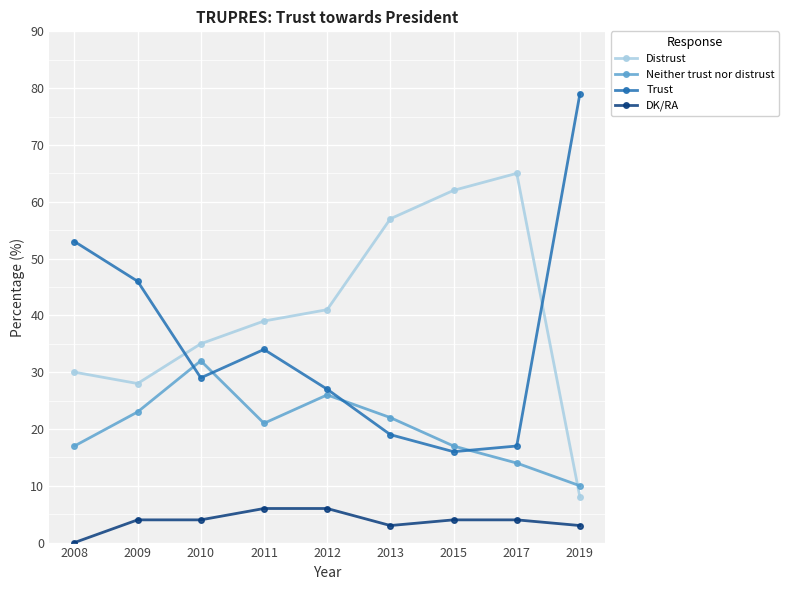

At which label does Trust reach its minimum?

2015